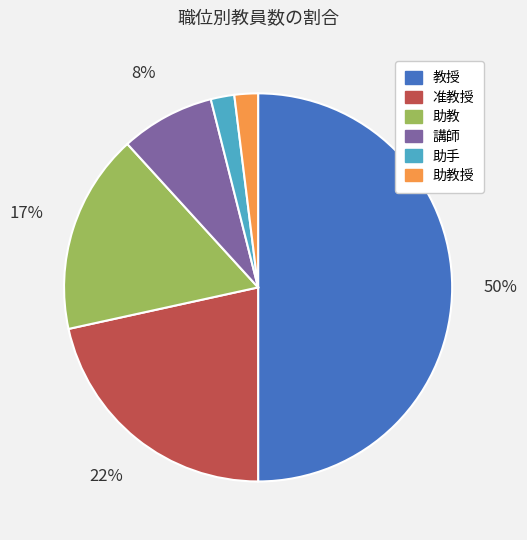

Is the sum of 教授 and 准教授 greater than half?

Yes